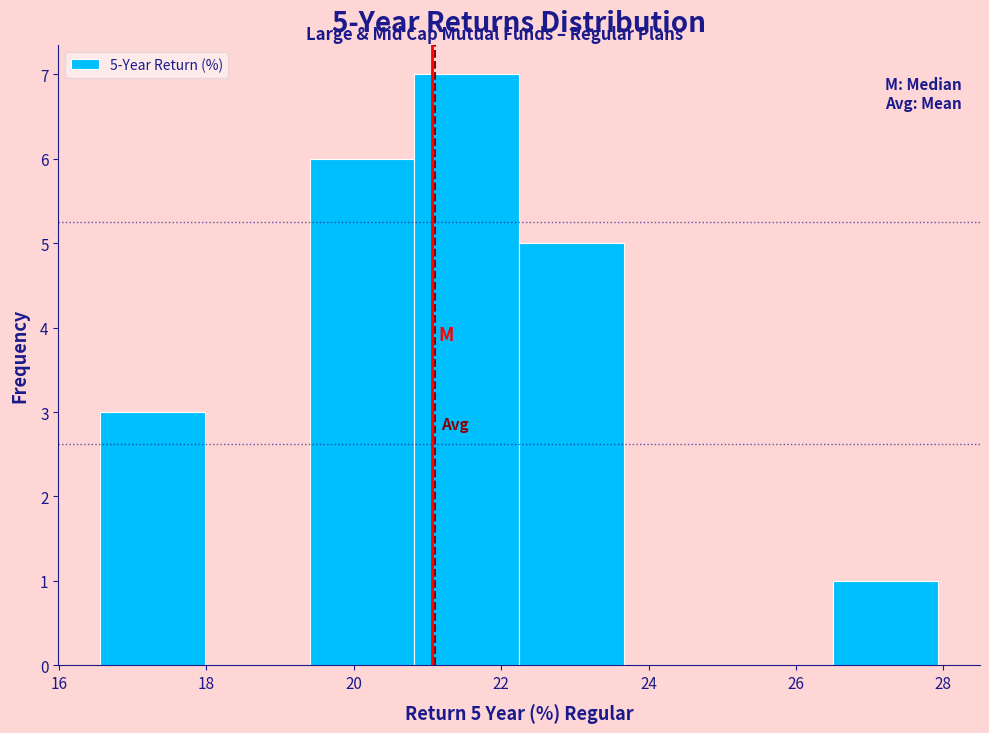

Which range on the x-axis has the tallest bar?

20.8 to 22.2